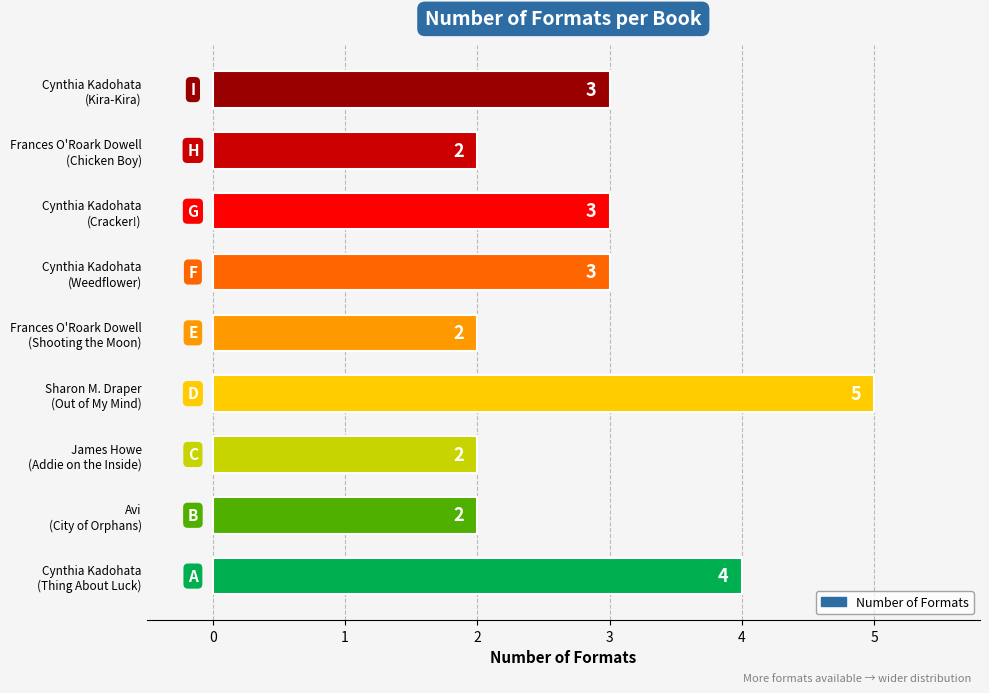

Which category has the highest value across all series?

Sharon M. Draper
(Out of My Mind)